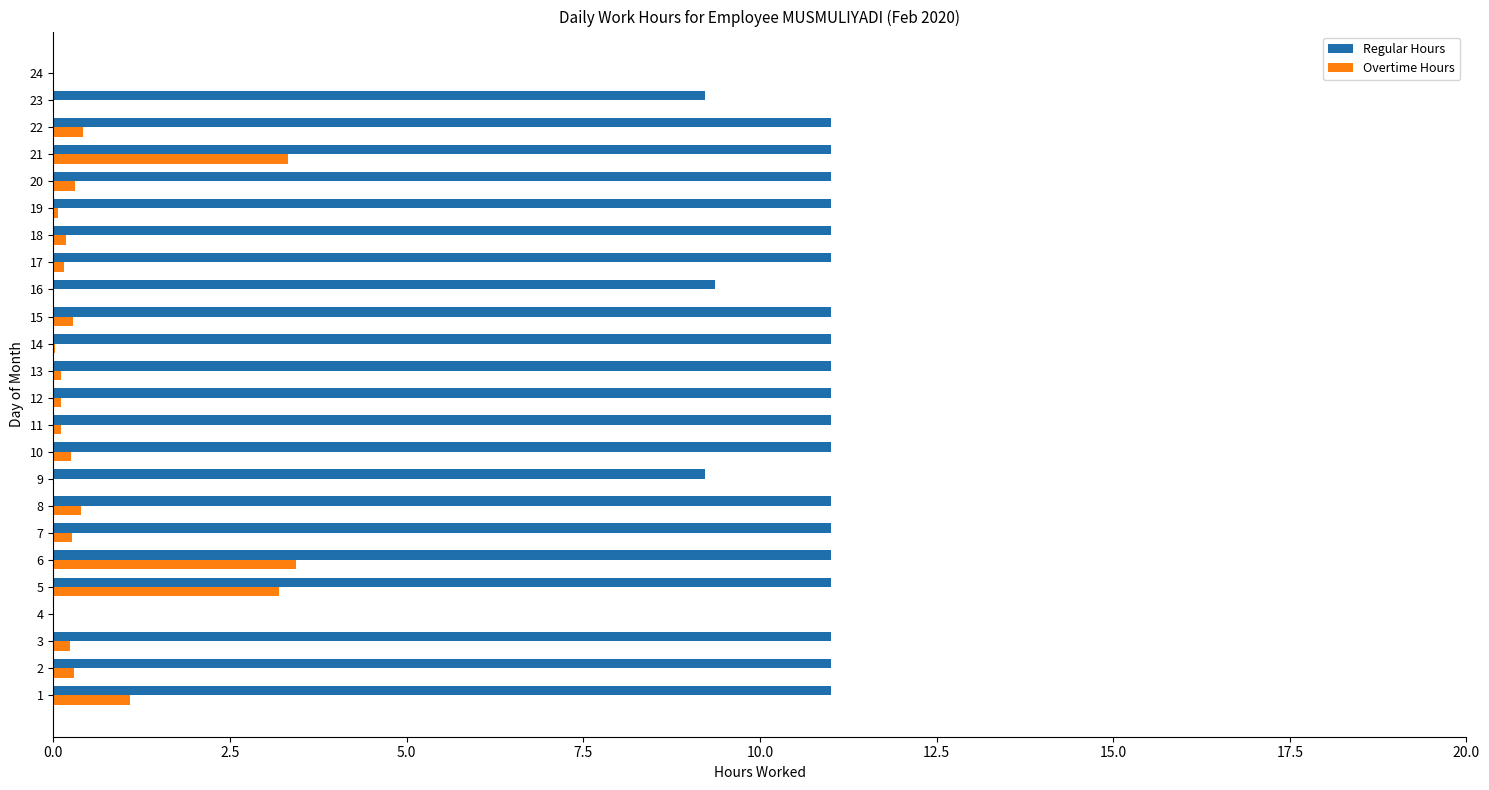

Is the value of Regular Hours at 23 greater than the value of Overtime Hours at 19?

Yes